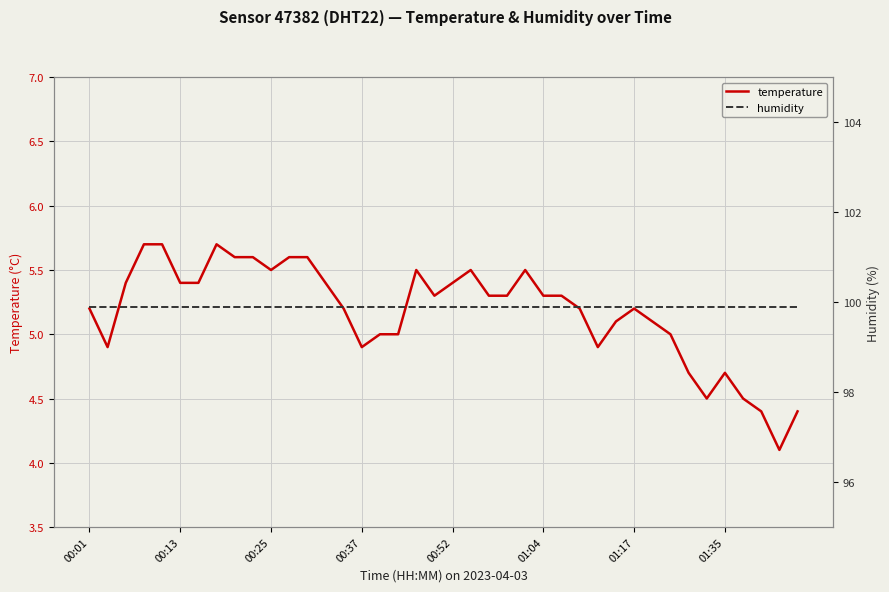

The value of temperature at 01:35 is 4.7. True or false?

True